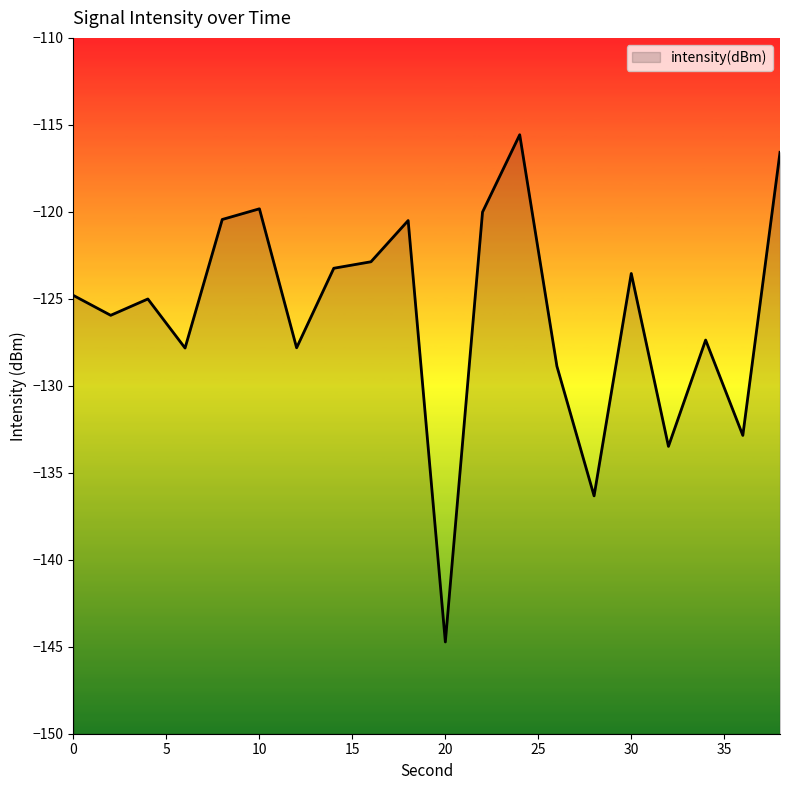

What is the value of the 3rd point from the left?

-125.0